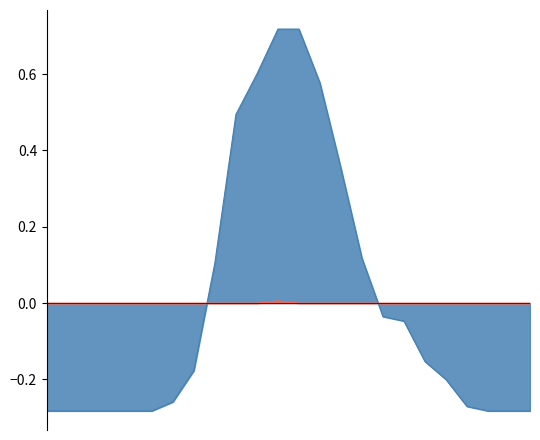

Is it true that NB_HORAIRE equals -0.1 at 20?

False